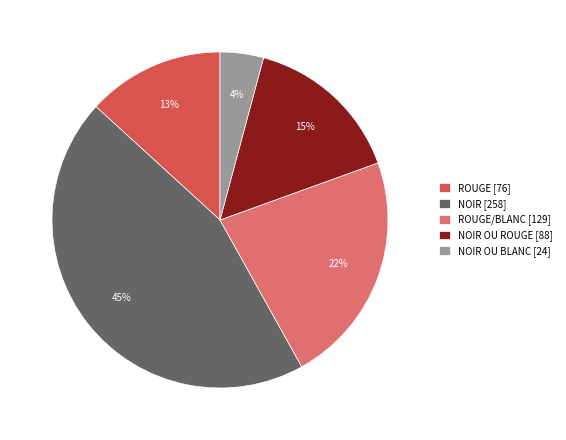

How many segments does this pie chart have?

5